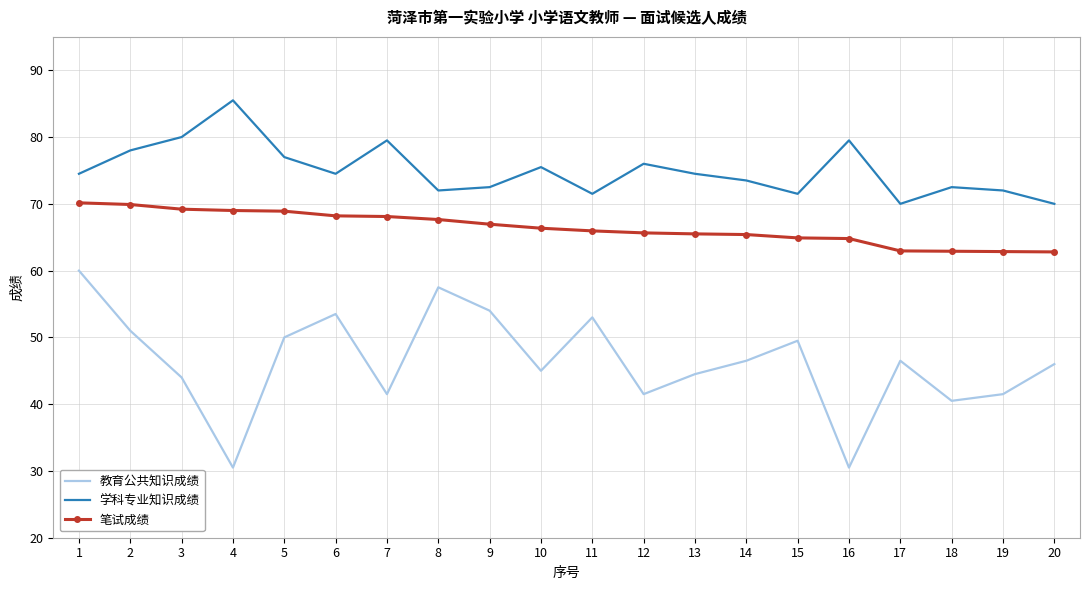

The 学科专业知识成绩 series shows 72.0 at 8. True or false?

True